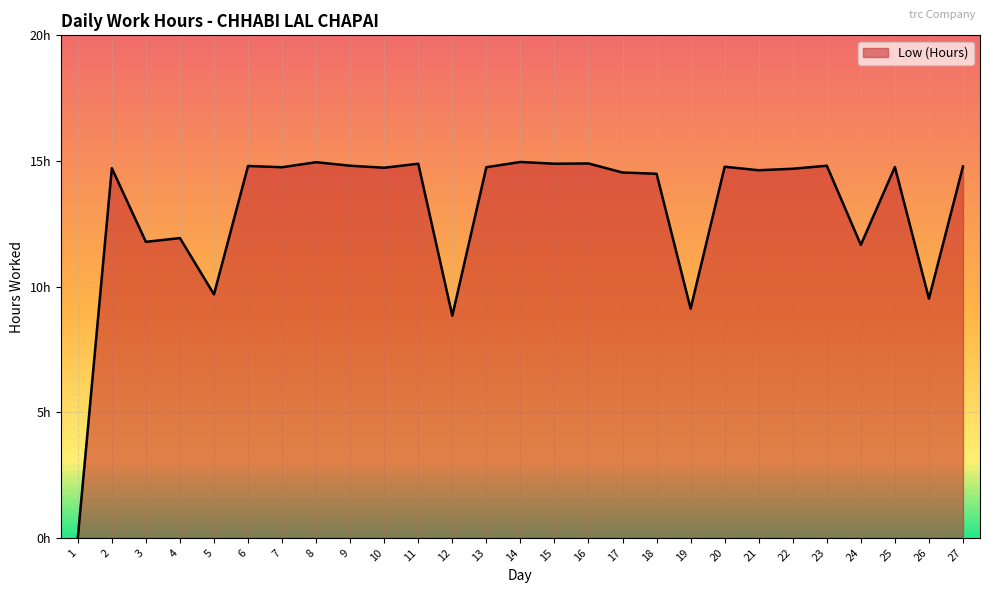

Read the value at 2.

14.7